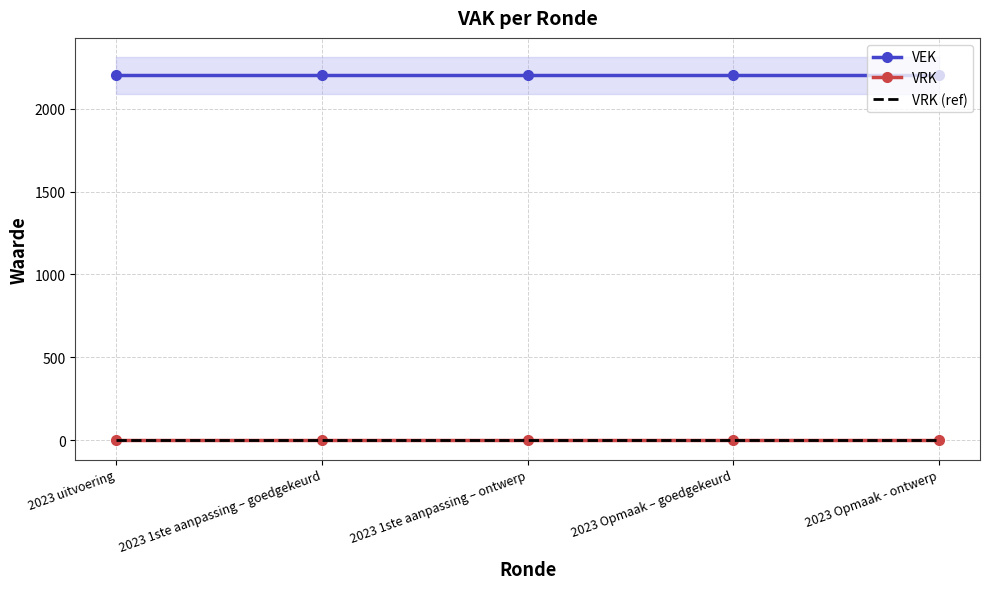

At which category is the sum across all series the highest?

2023 uitvoering